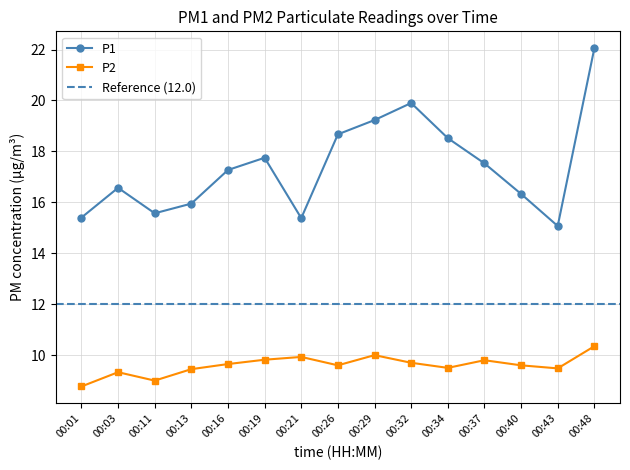

List the series in order of their peak value, lowest first.

P2, P1